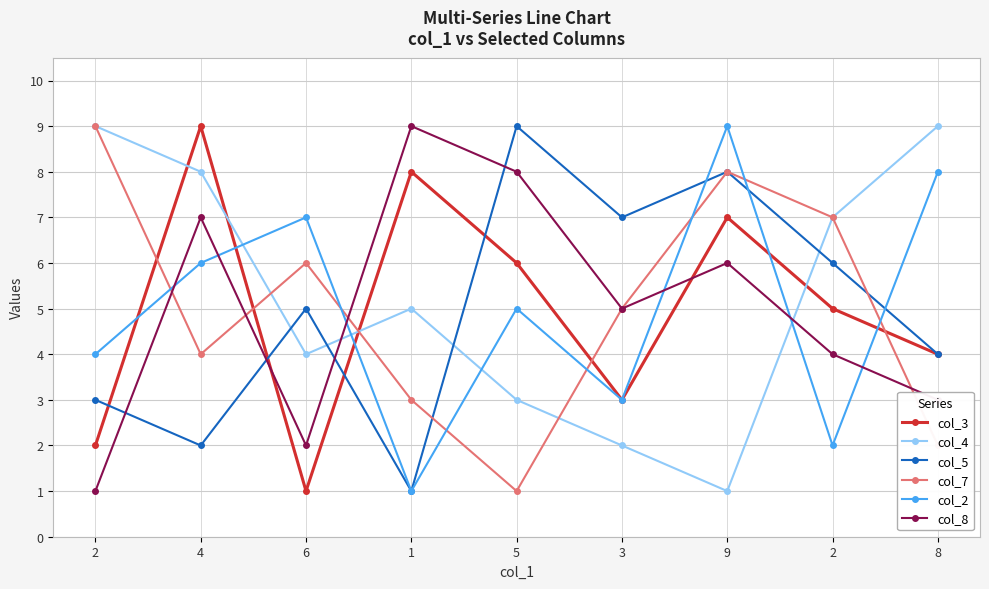

Where is col_8 nearest to the value 5?

3